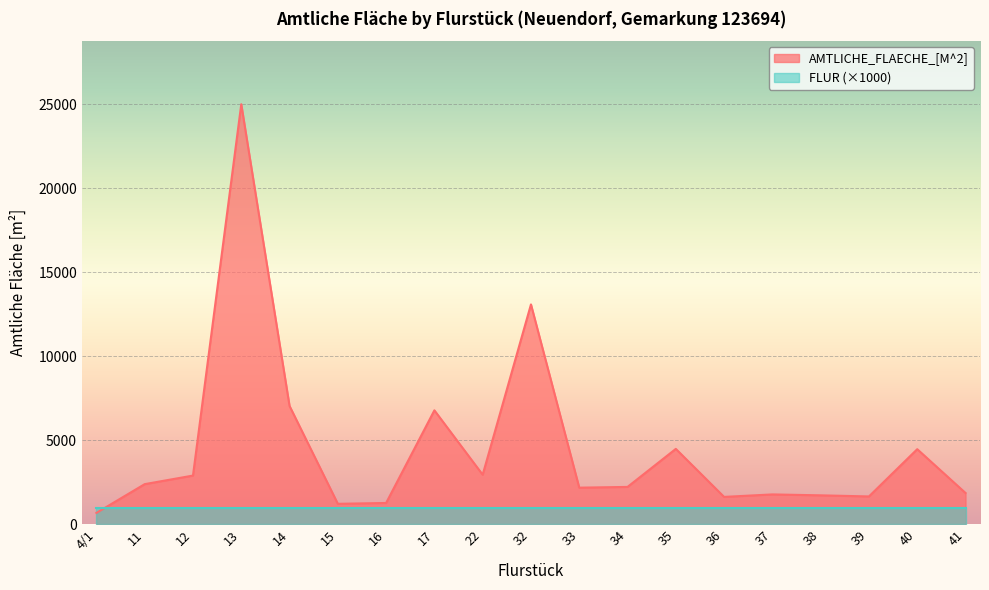

At which category does the chart reach its peak across all series?

13